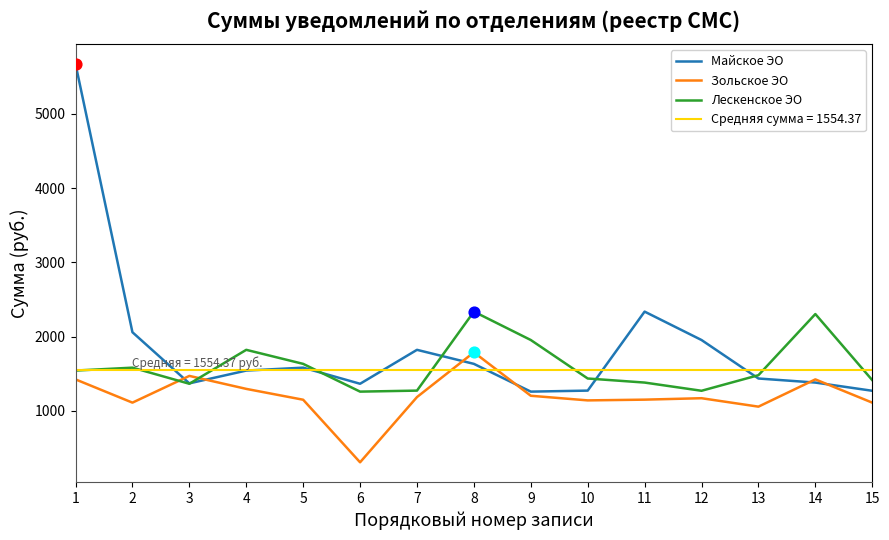

Which series contains the lowest Y value?

Зольское ЭО